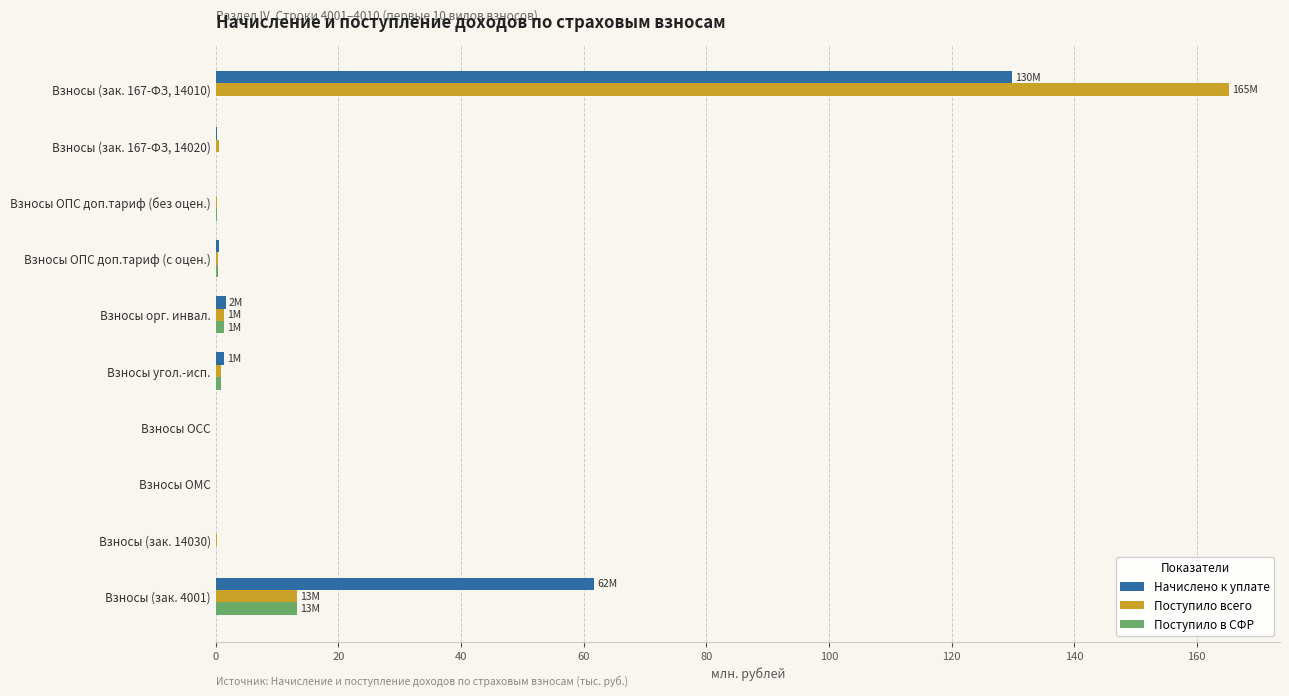

What is the sum of all Начислено к уплате values?

195.6